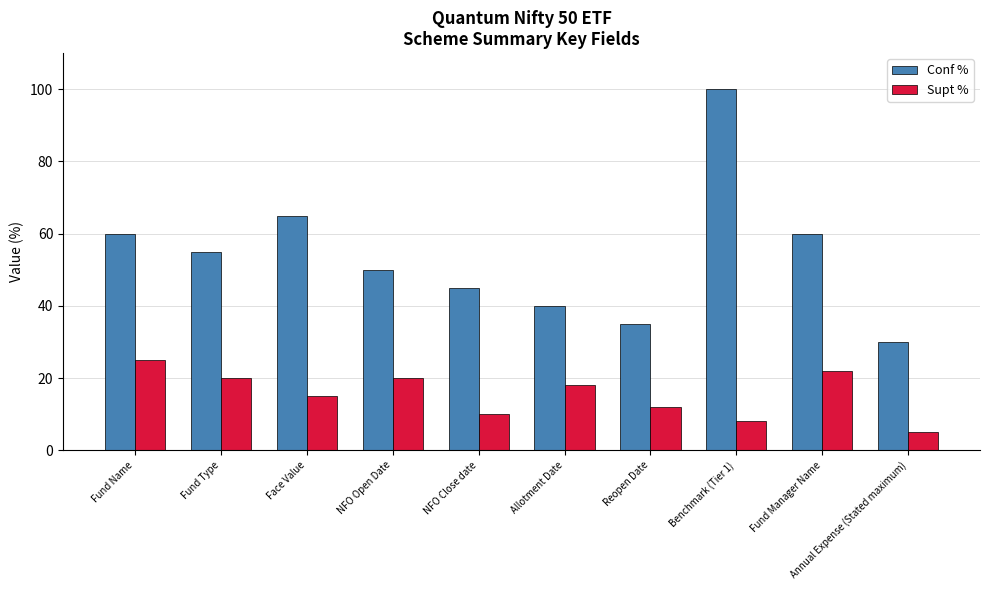

At how many categories does at least one series exceed 58?

4